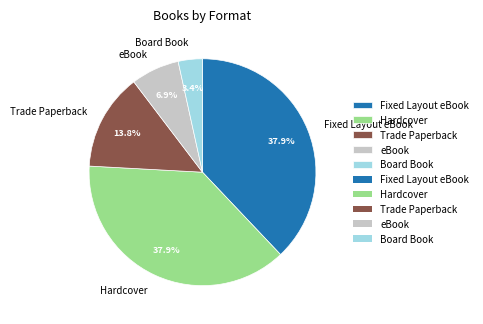

Which has a higher value, eBook or Trade Paperback?

Trade Paperback